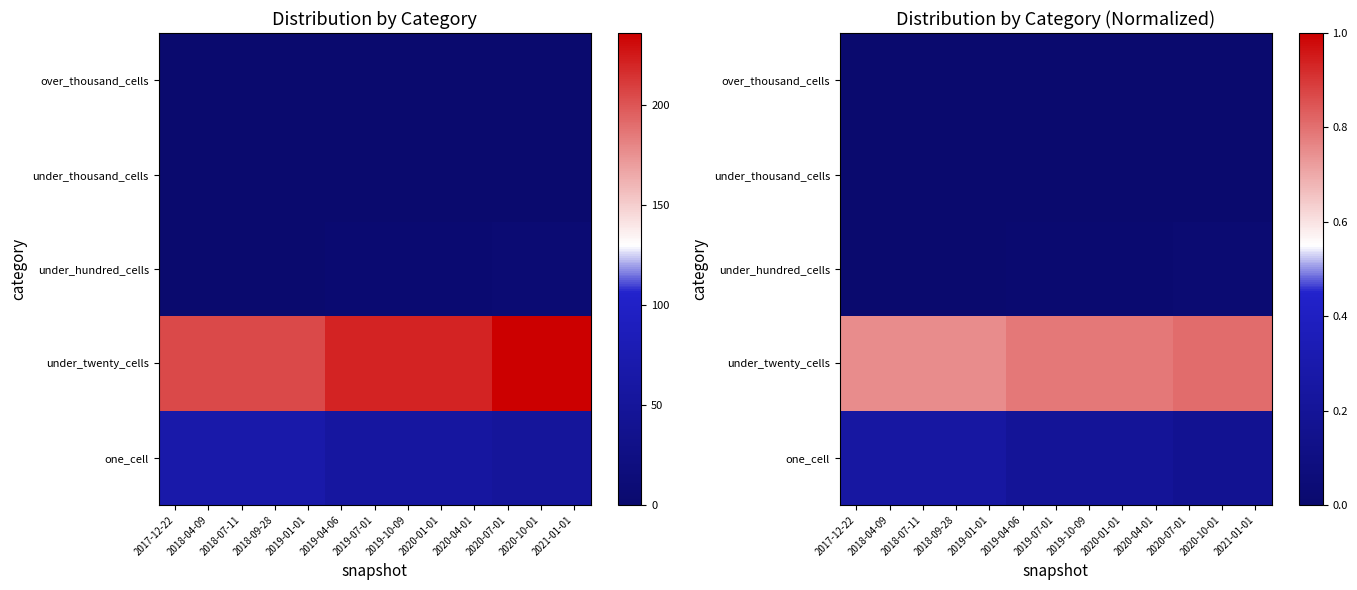

What is the total value across all series at 2019-04-06?

1.0